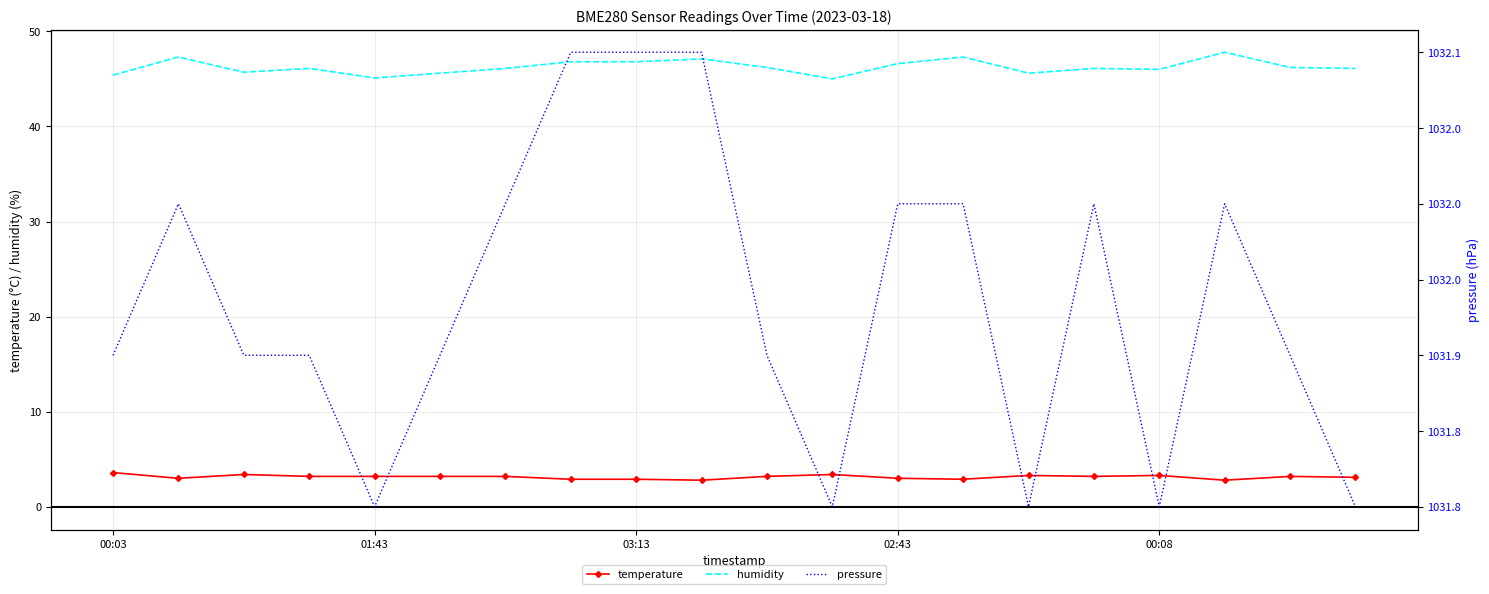

Rank the series by their maximum value, from lowest to highest.

temperature, humidity, pressure